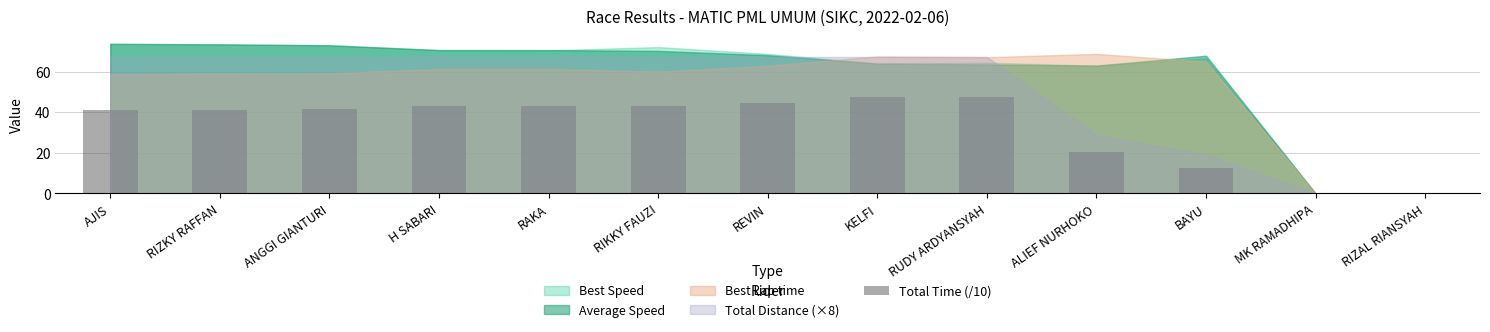

Is it true that the value at ALIEF NURHOKO is 20.6?

True